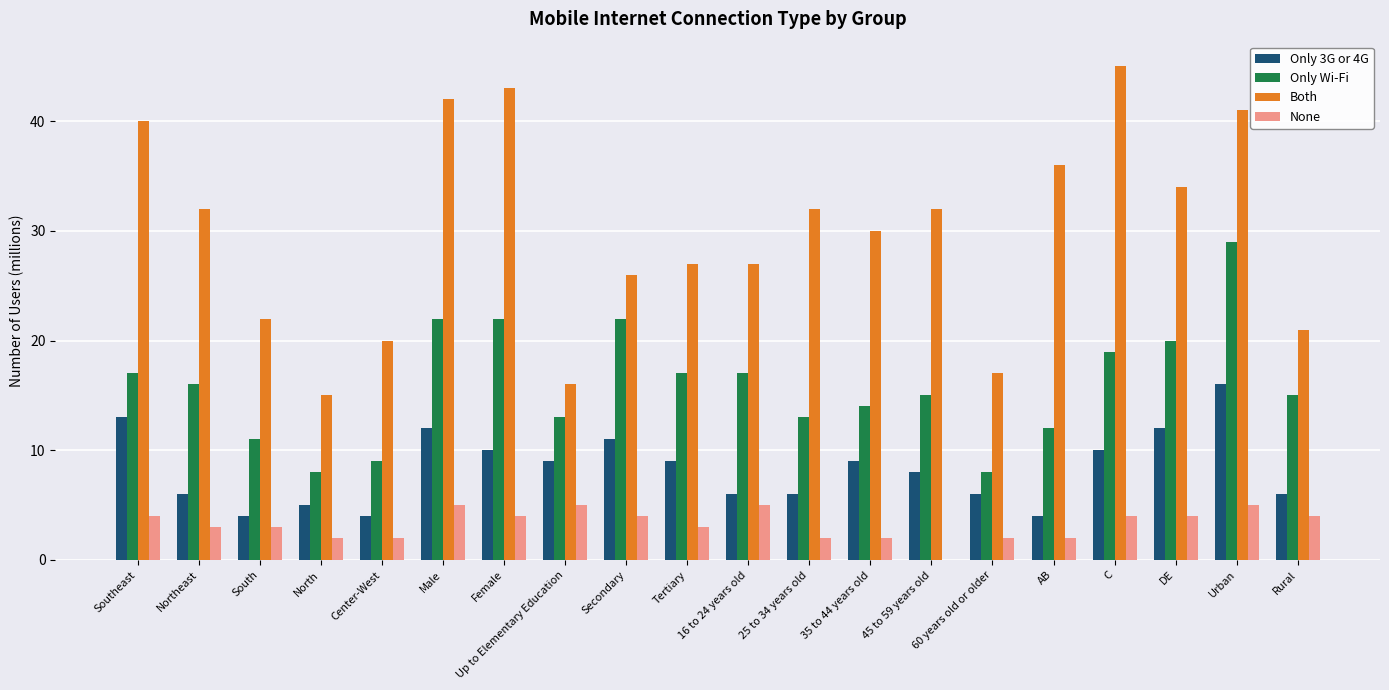

Which series has the widest spread of values?

Both